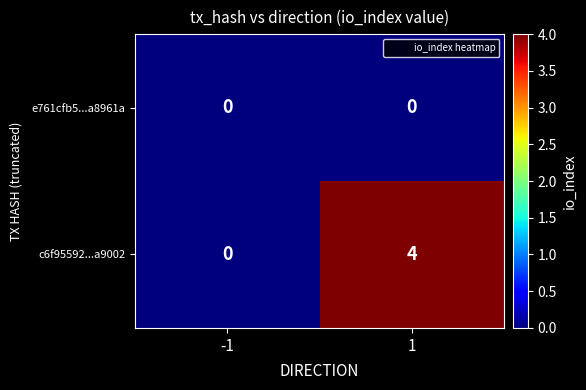

Read the c6f95592...a9002 value at 1.

4